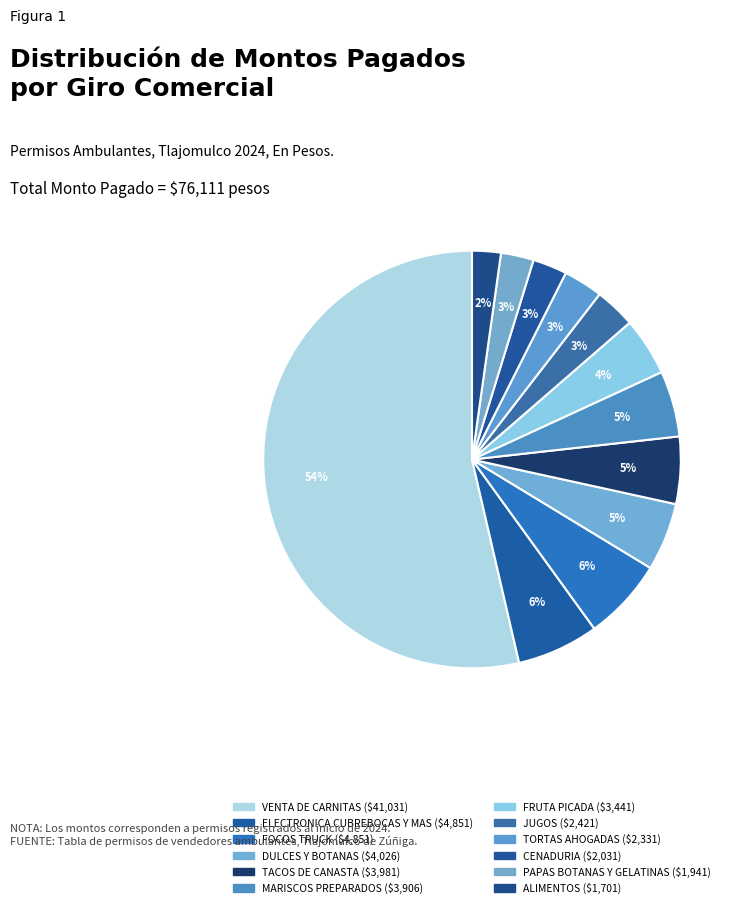

True or false: DULCES Y BOTANAS accounts for 15% of the total.

False